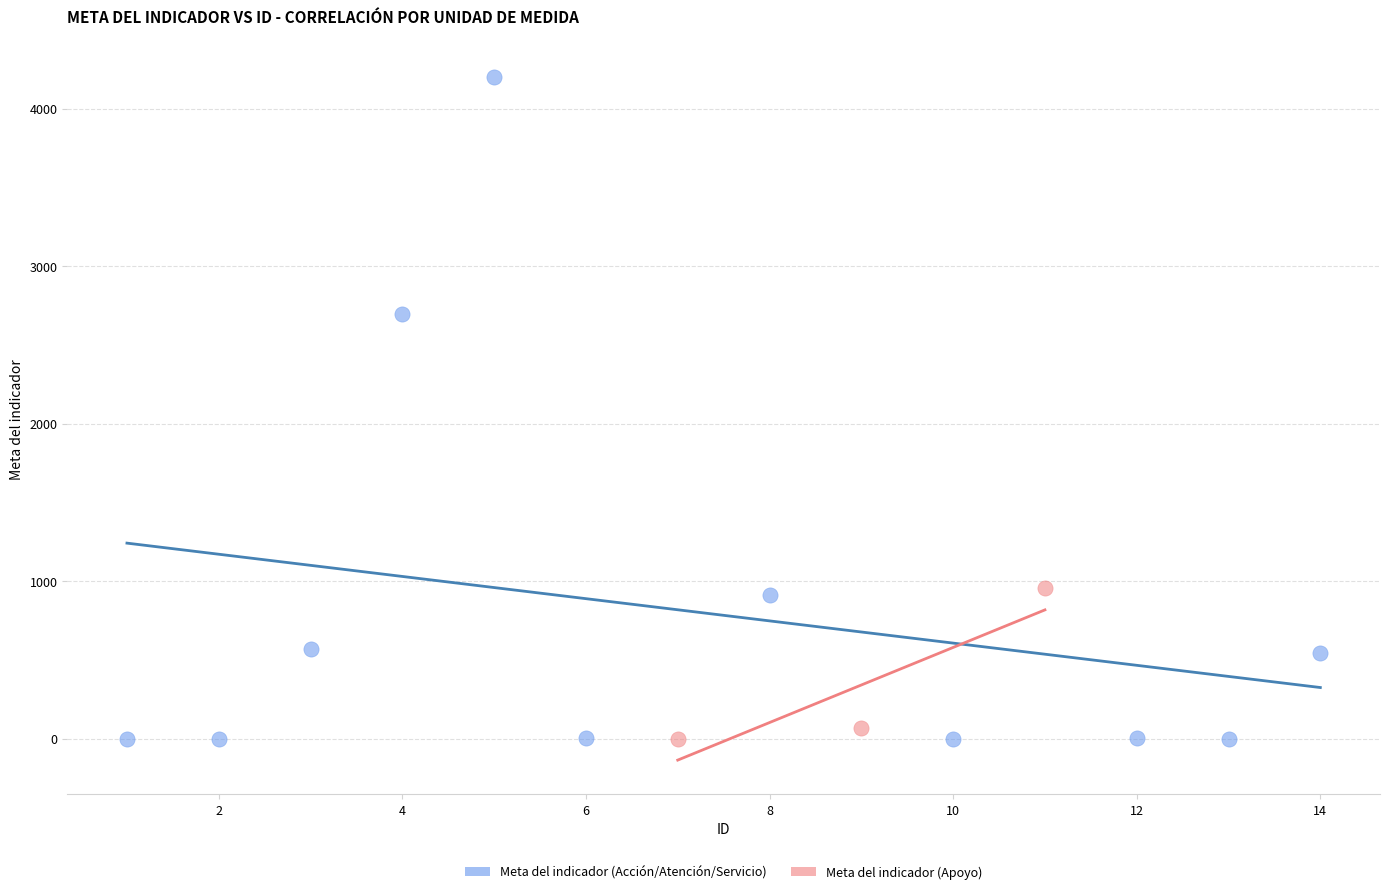

Which series reaches the maximum Y coordinate?

Meta del indicador (Acción/Atención/Servicio)